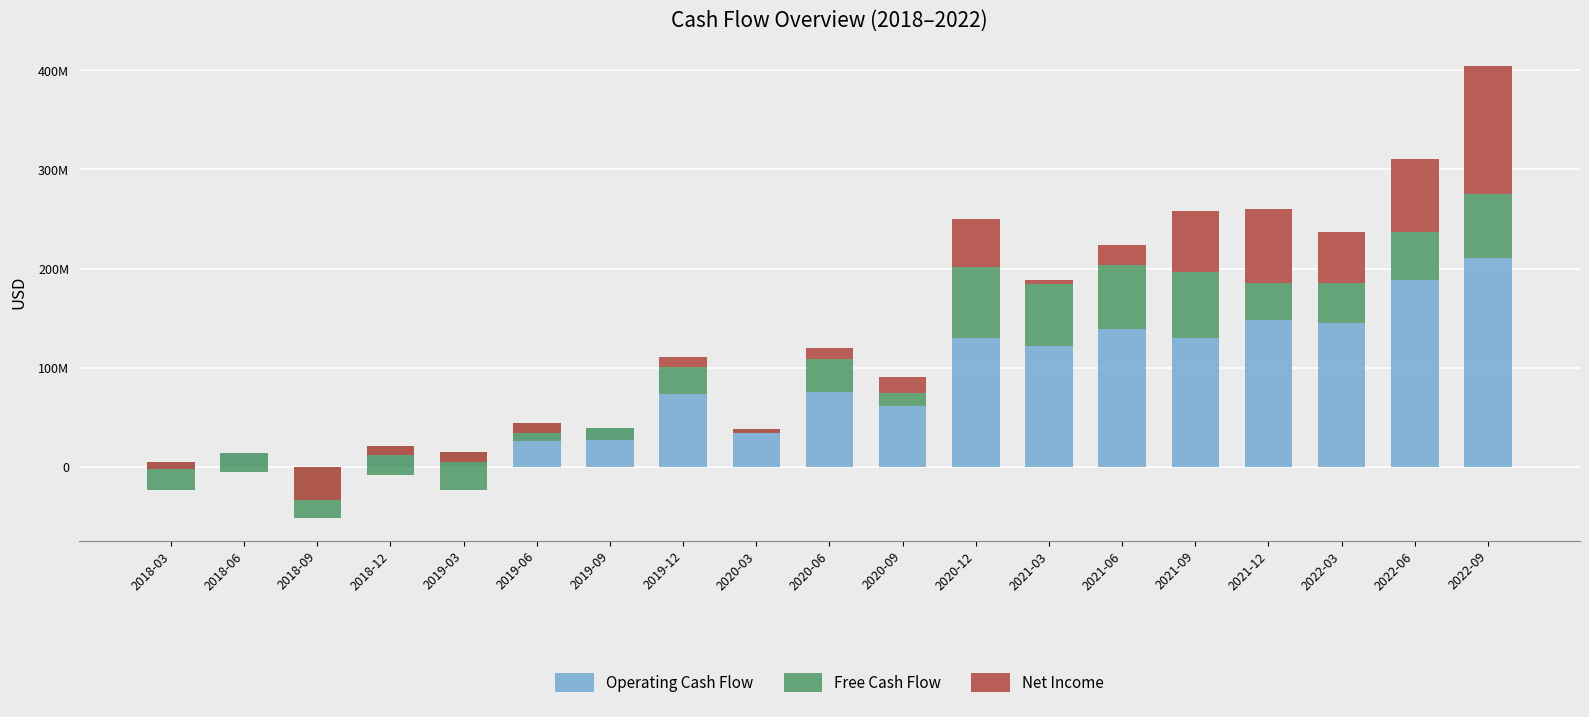

Which series has the largest range (max minus min)?

Operating Cash Flow